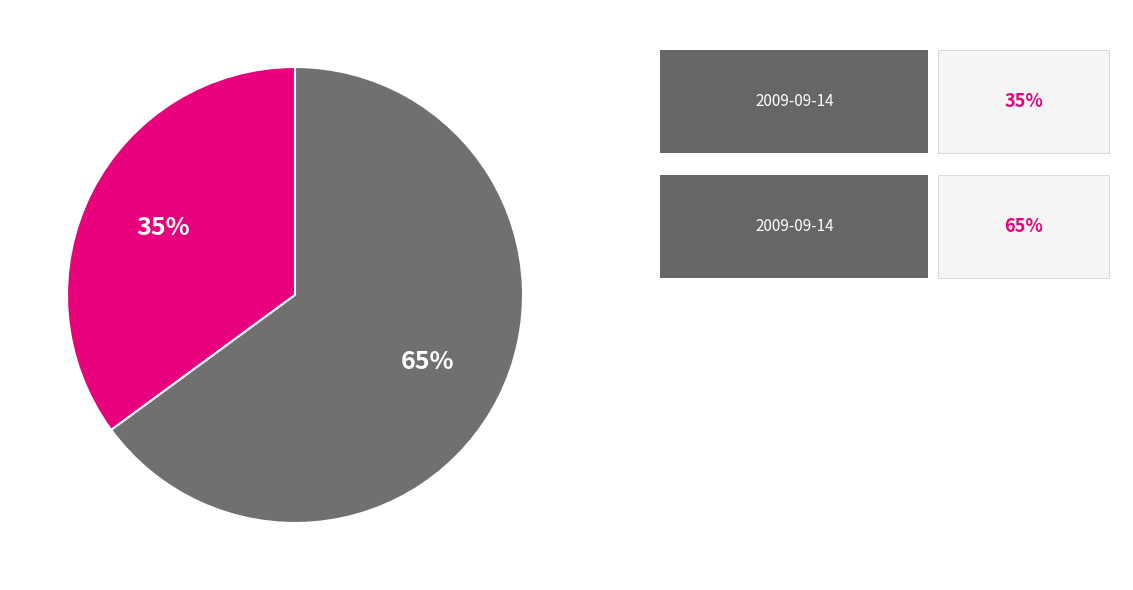

Does any single category account for the majority?

Yes